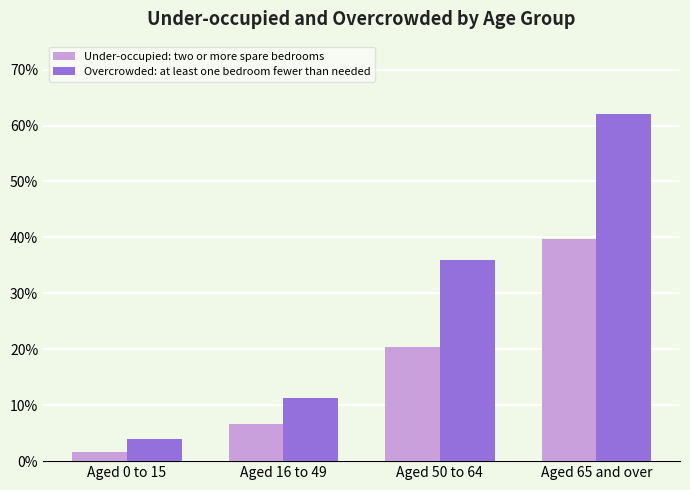

Rank the series by their maximum value, from highest to lowest.

Overcrowded: at least one bedroom fewer than needed, Under-occupied: two or more spare bedrooms